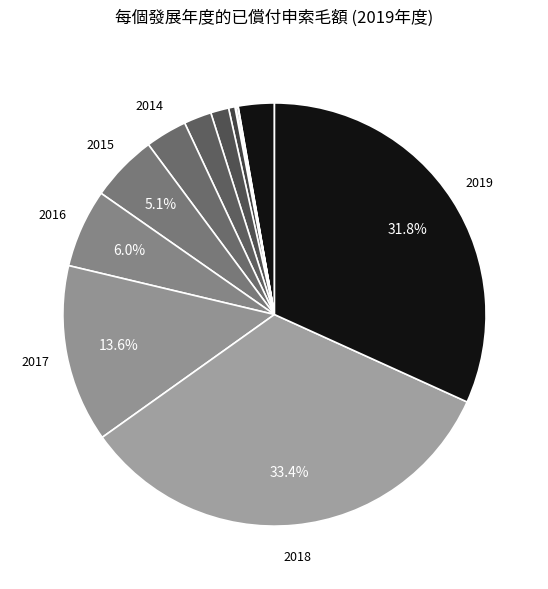

To the nearest percent, what is the difference between the largest and smallest slice percentages?

33%